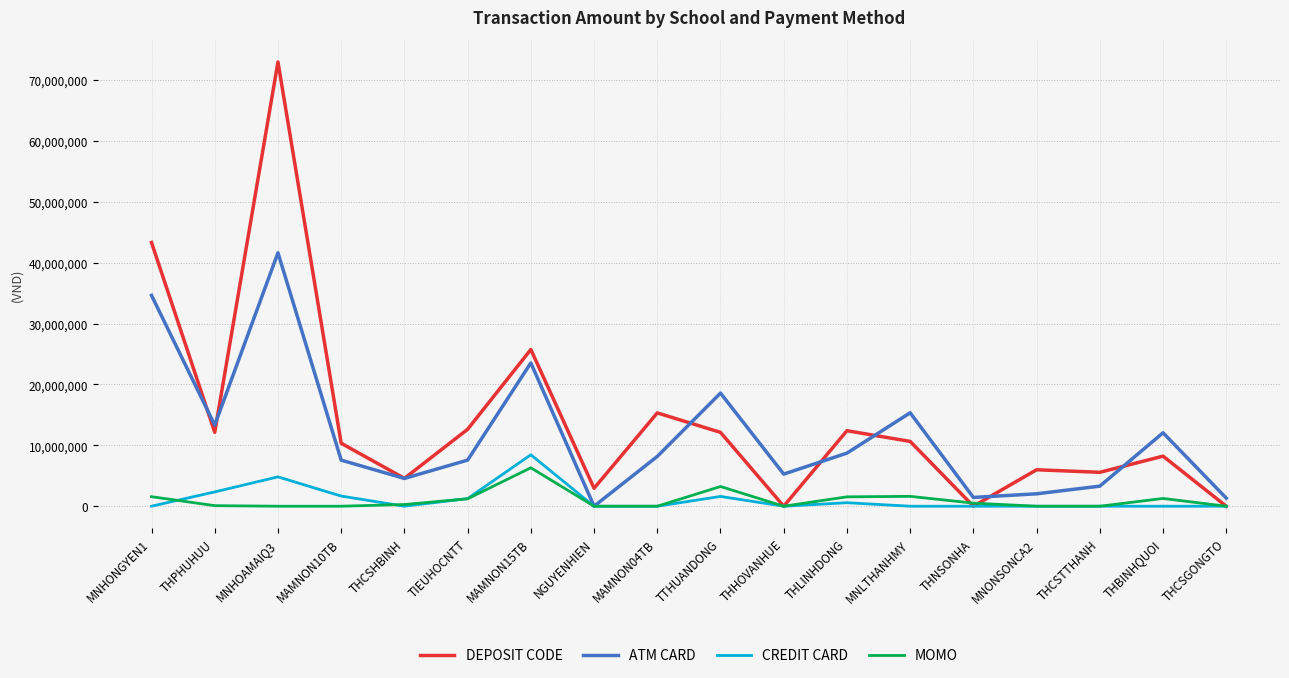

The value of DEPOSIT CODE at MAMNON15TB is 25731100. True or false?

True